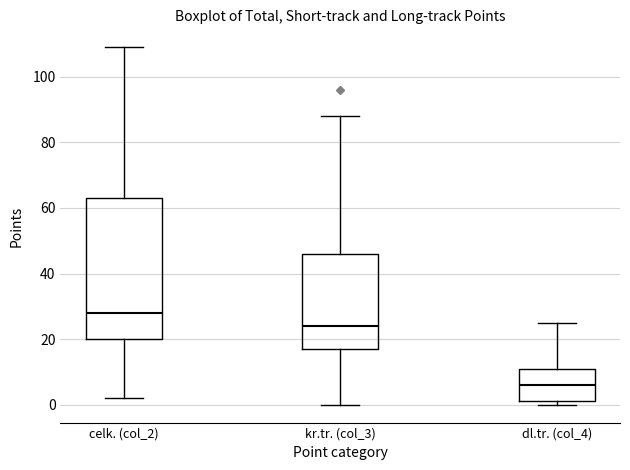

Reading left to right, read every box against the y-axis: the position of its median line, the range the box covers, and the ends of its whiskers. The values are not printed on the chart, so give them approximately, as read against the axis.

celk. (col_2): median 28, box 20 to 64, whiskers 2 to 110
kr.tr. (col_3): median 24, box 18 to 46, whiskers 0 to 88
dl.tr. (col_4): median 6, box 2 to 12, whiskers 0 to 26